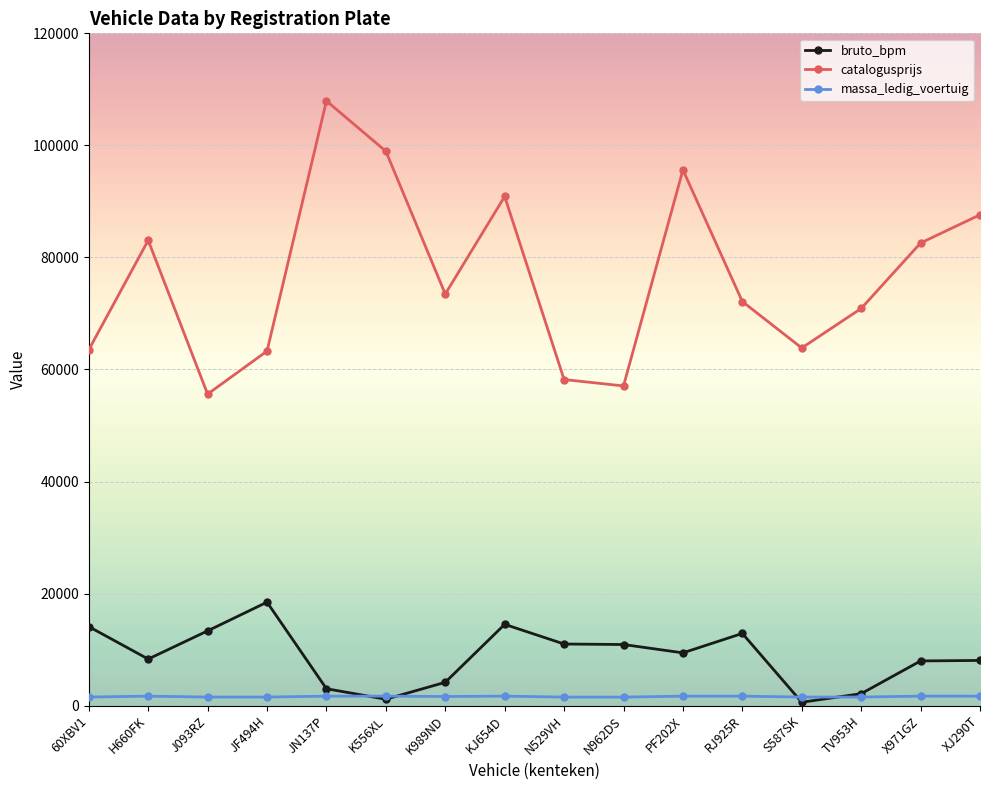

True or false: bruto_bpm and catalogusprijs intersect in this chart.

False